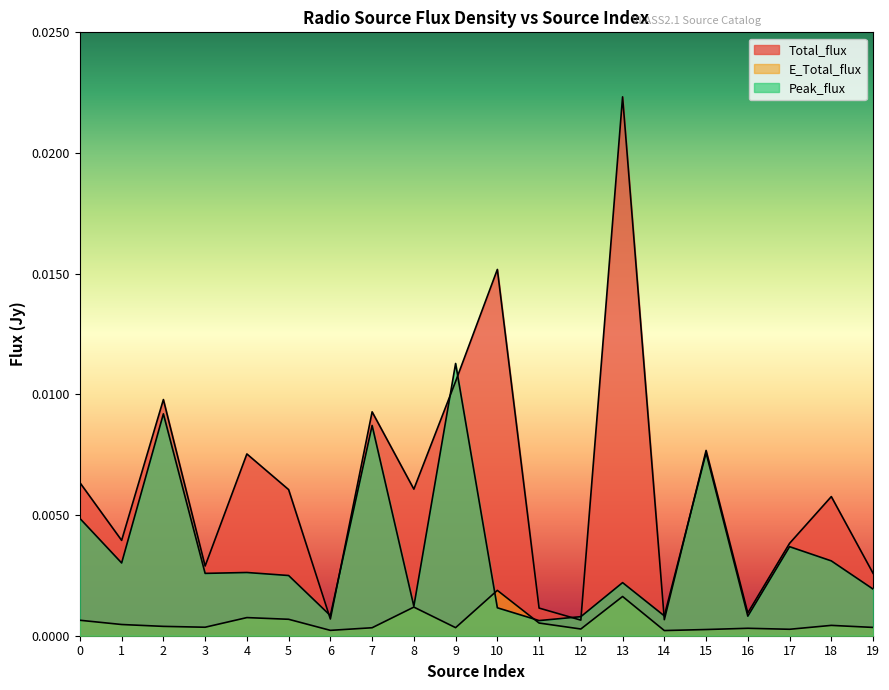

In E_Total_flux, how many points are higher than both neighbors (excluding endpoints)?

6